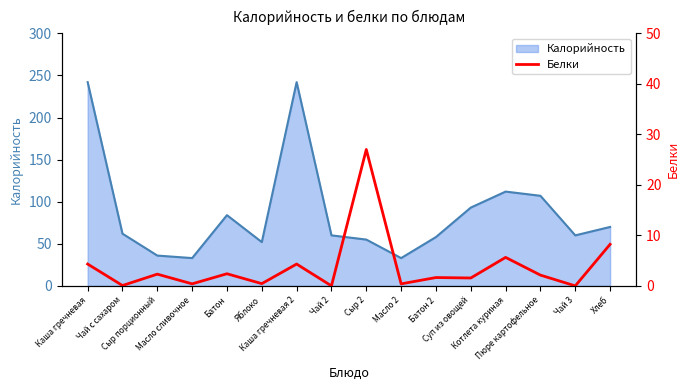

Does the chart have visible grid lines?

No